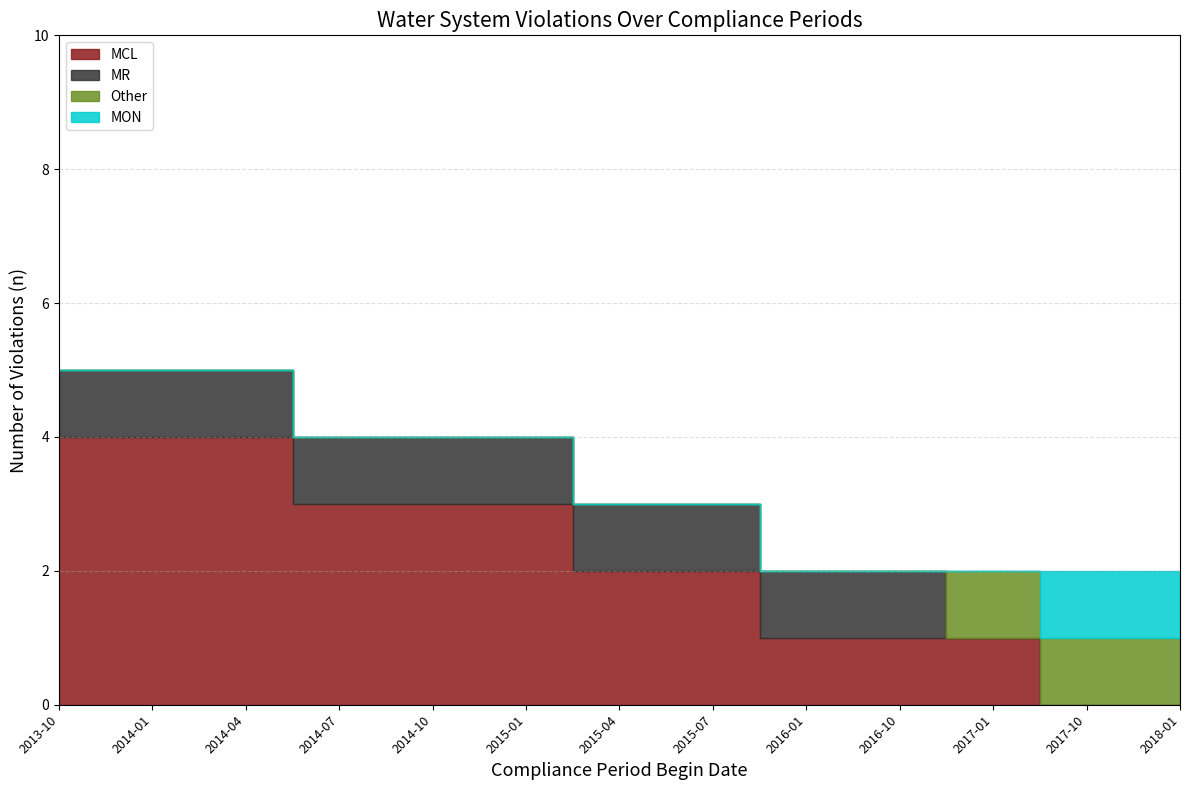

Rank the series at 2015-04 from highest to lowest value.

MCL, MR, Other, MON